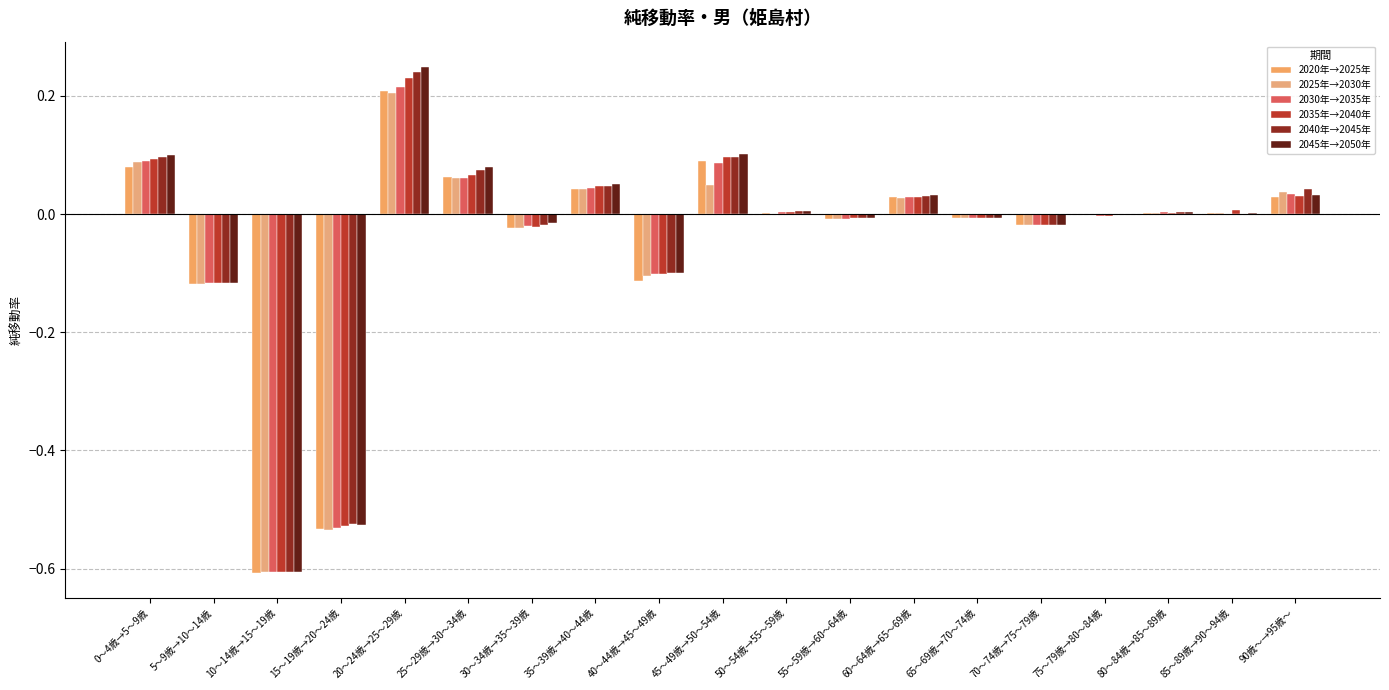

At which category does the chart reach its minimum across all series?

10～14歳→15～19歳